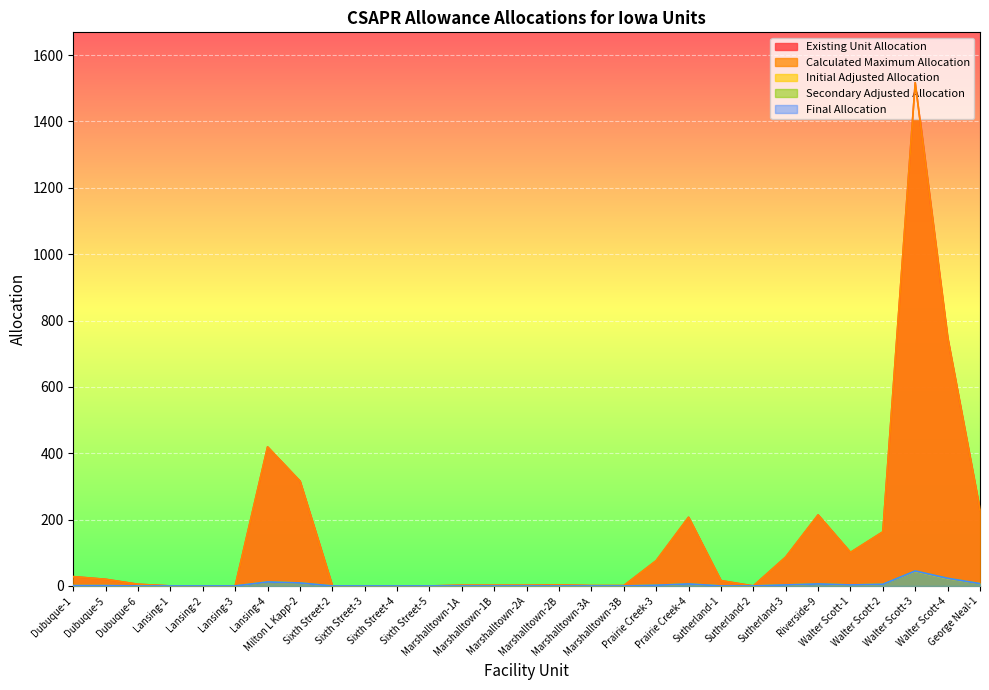

What is the sum of all Final Allocation values?

123